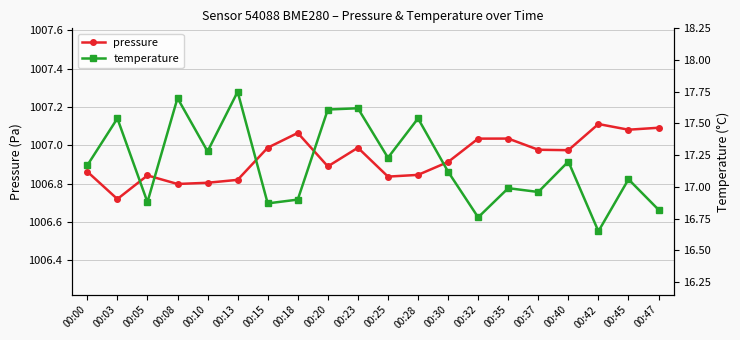

How many lines are shown in the chart?

2